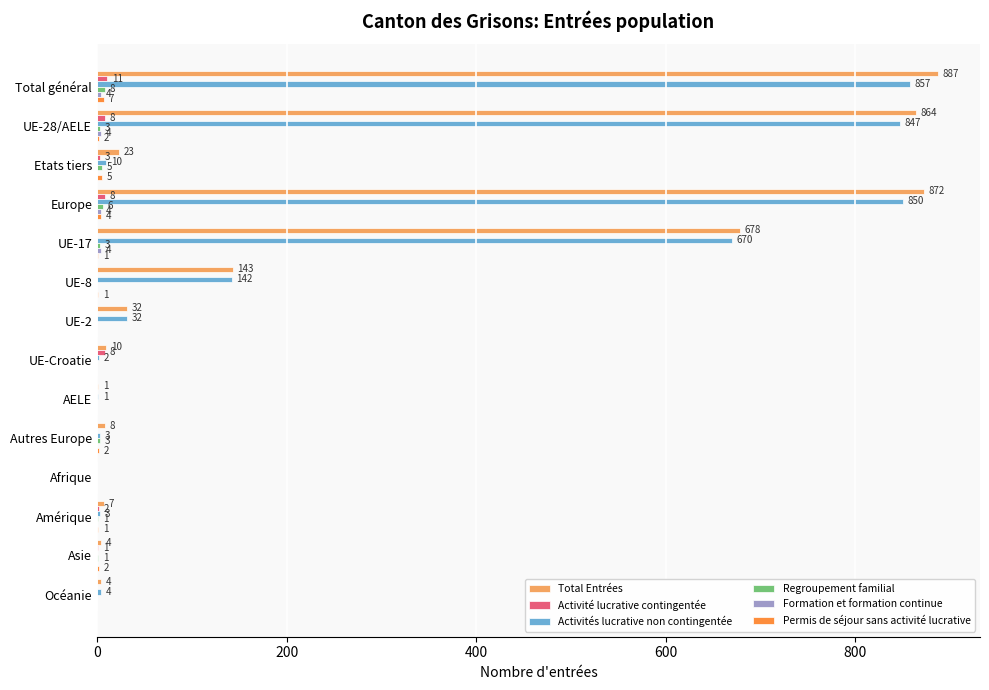

How many series are shown in this chart?

6